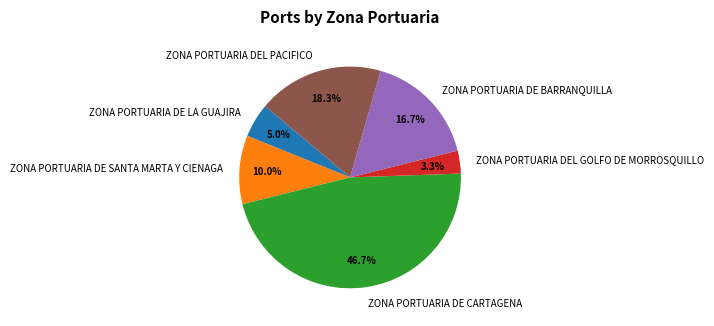

Which slice is the largest?

ZONA PORTUARIA DE CARTAGENA